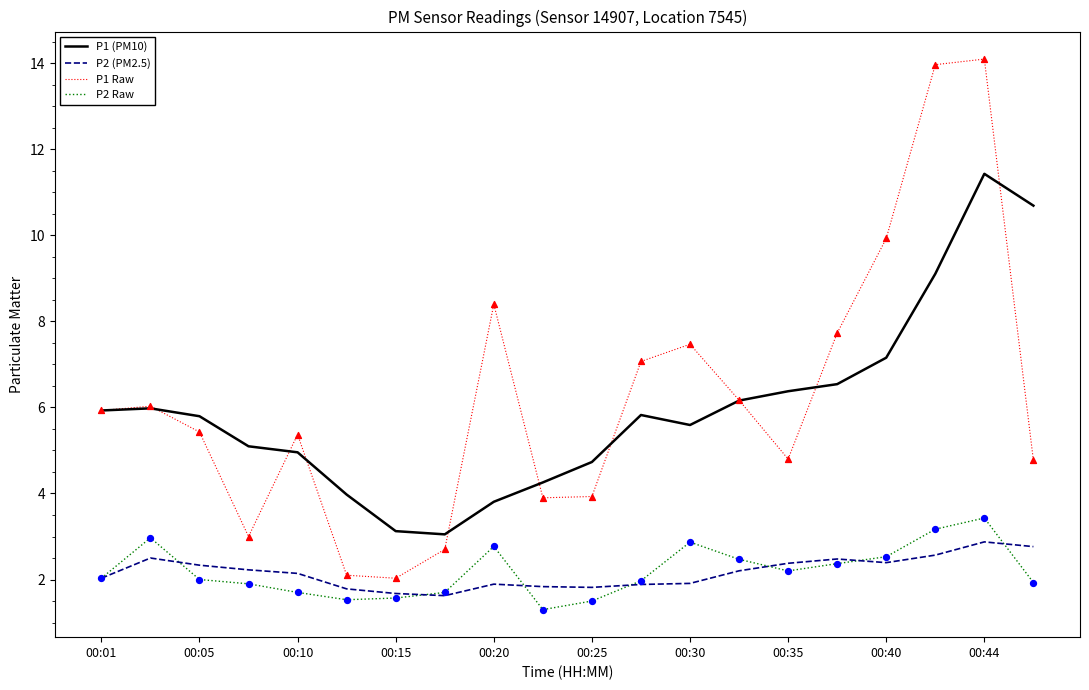

Which series has the largest total across all categories?

P1 Raw